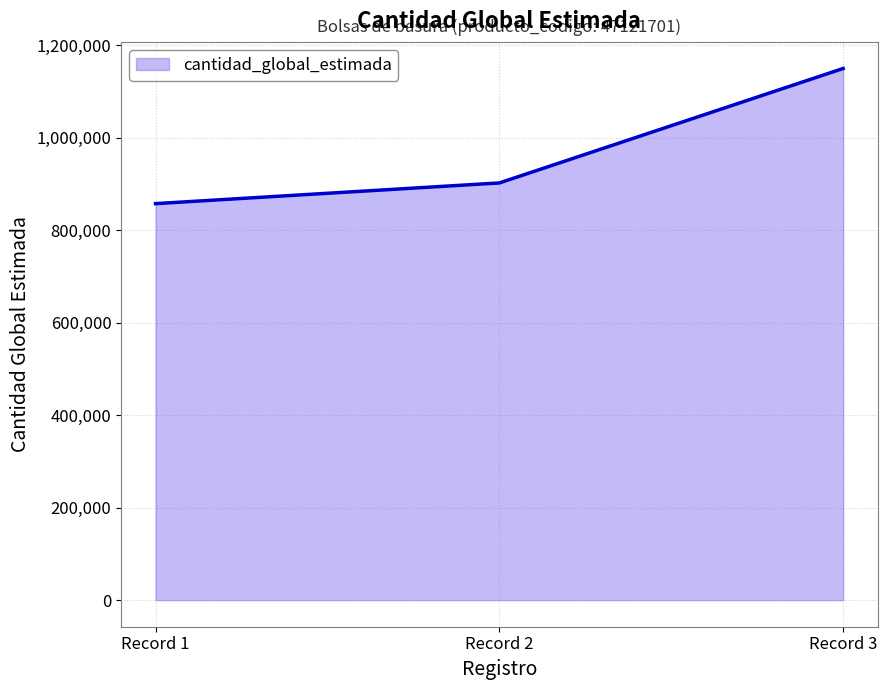

Reading left to right, what are all the values shown in this chart?

857750	902500	1150125